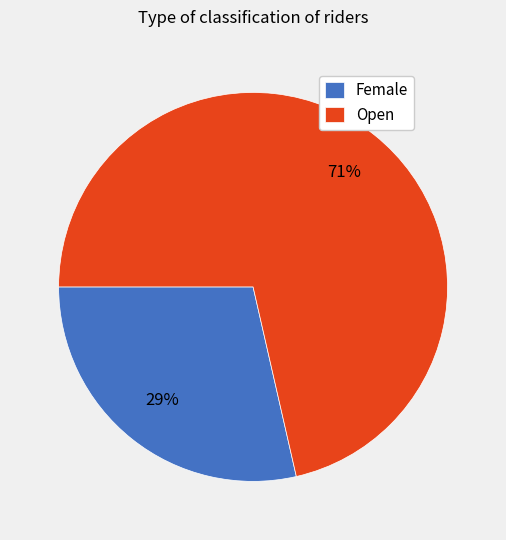

Is the sum of Open and Female greater than half?

Yes